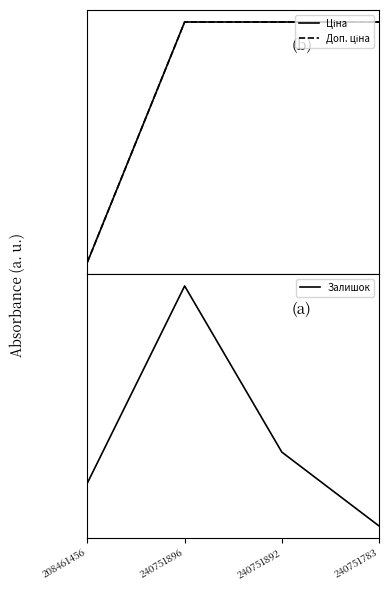

Reading left to right, extract all data points from this chart.

Ціна: 7530.7	9185.9	9185.9	9185.9
Доп. ціна: 7530.7	9185.9	9185.9	9185.9
Залишок: 11.0	43.0	16.0	4.0